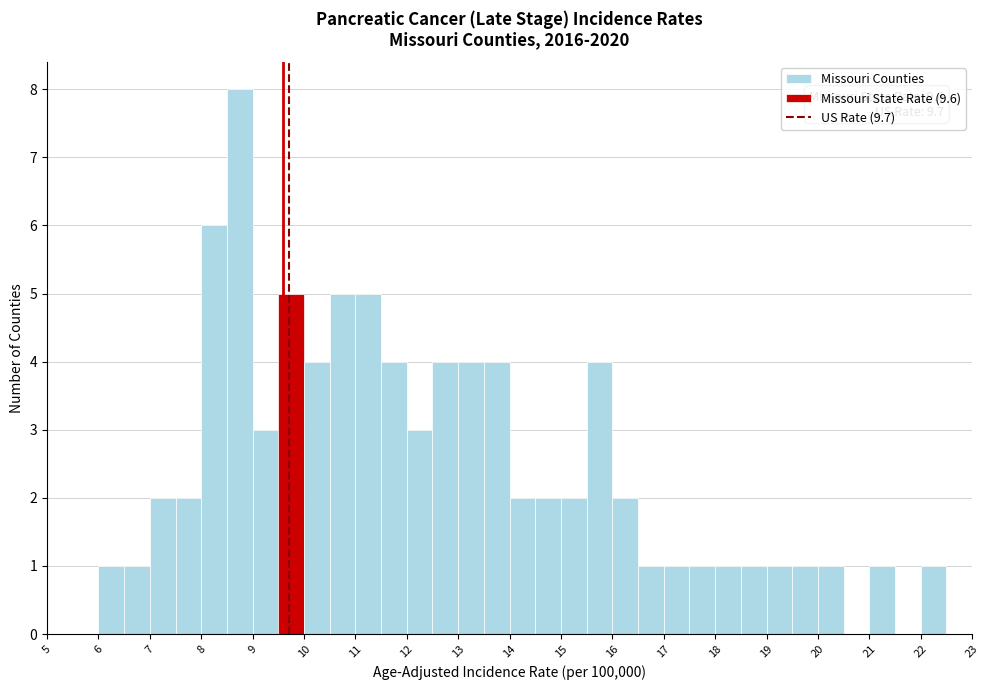

Over which range of the x-axis is the bar tallest?

8.5 to 9.0